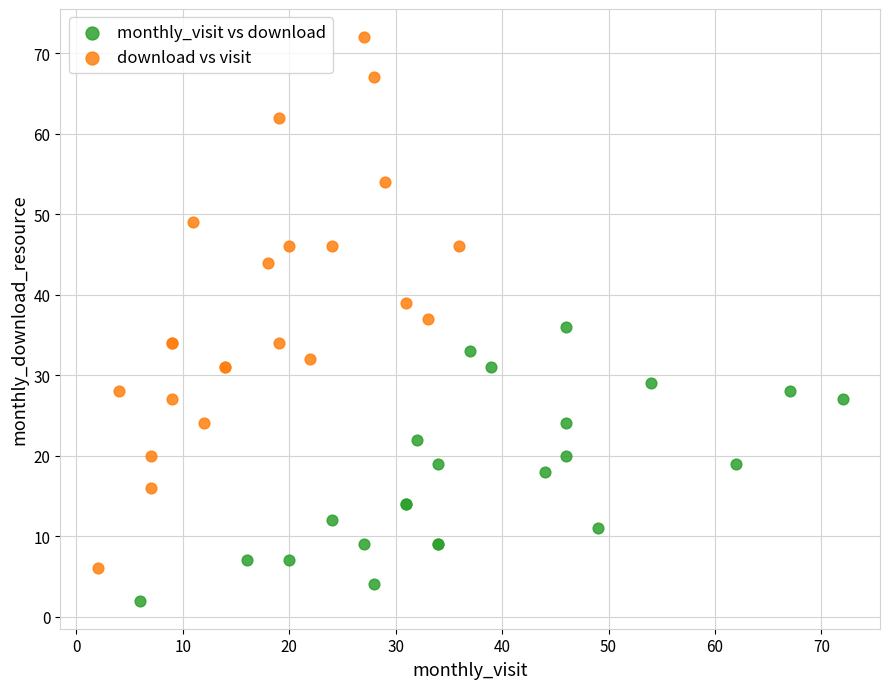

Which series contains the lowest Y value?

monthly_visit vs download